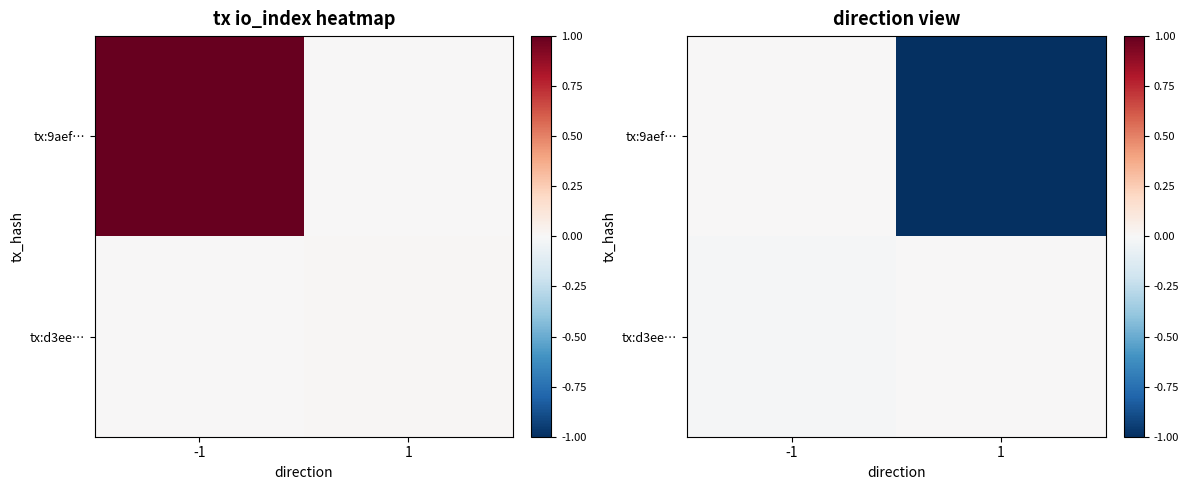

Which series has the largest range (max minus min)?

tx:9aef…